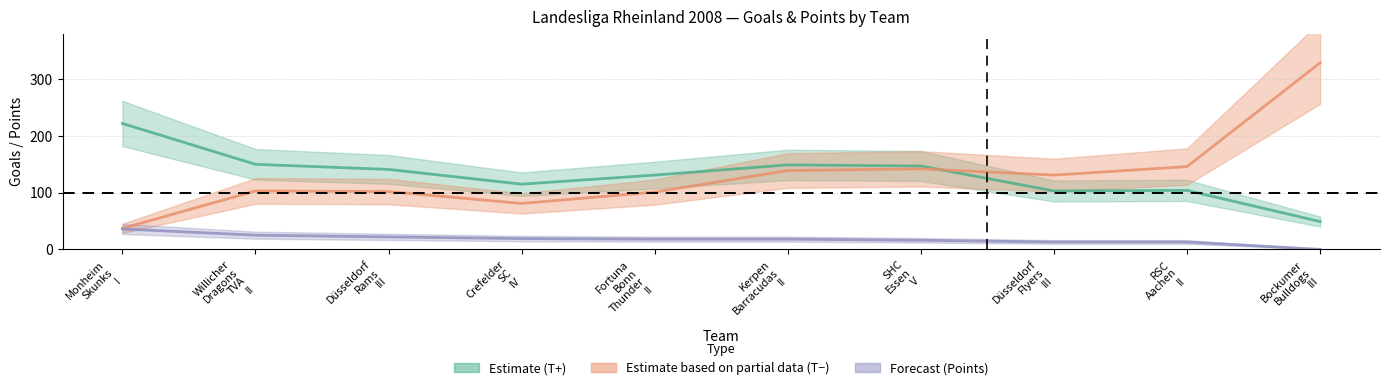

True or false: T+ and P cross at least once.

False